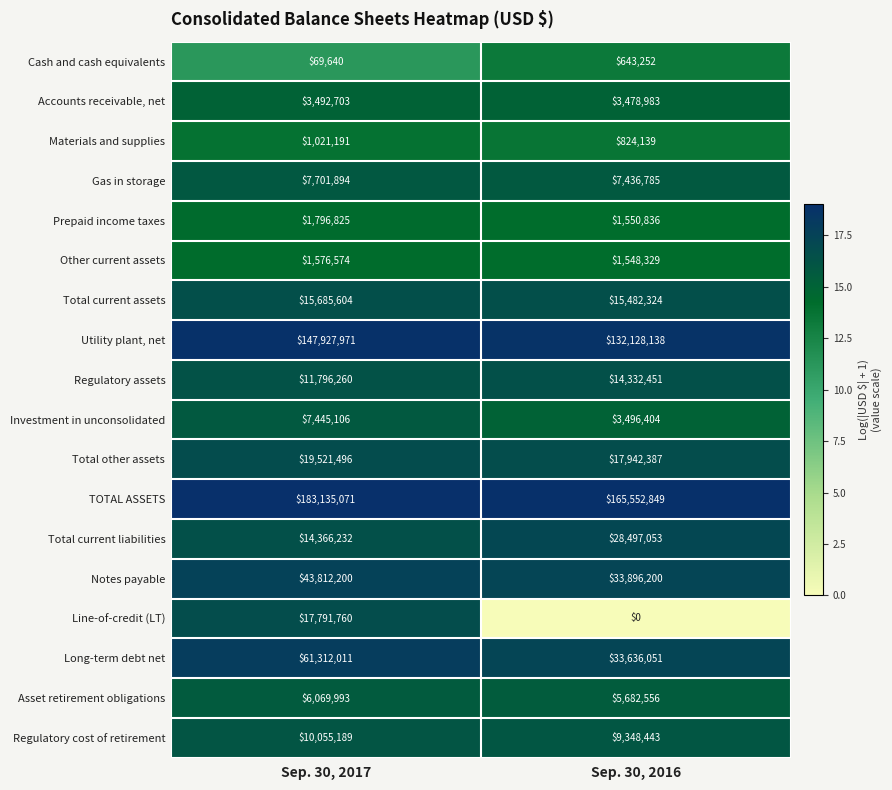

What is the total value across all series at Sep. 30, 2016?

475477180